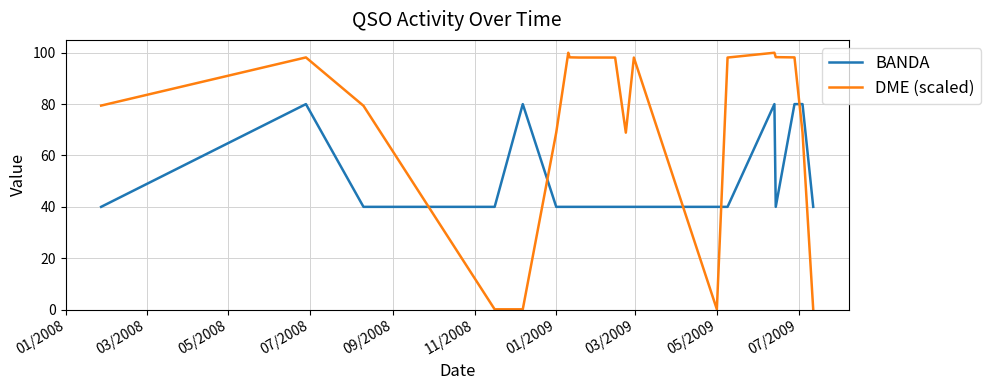

What is the difference between the maximum and minimum values in the BANDA series?

40.0